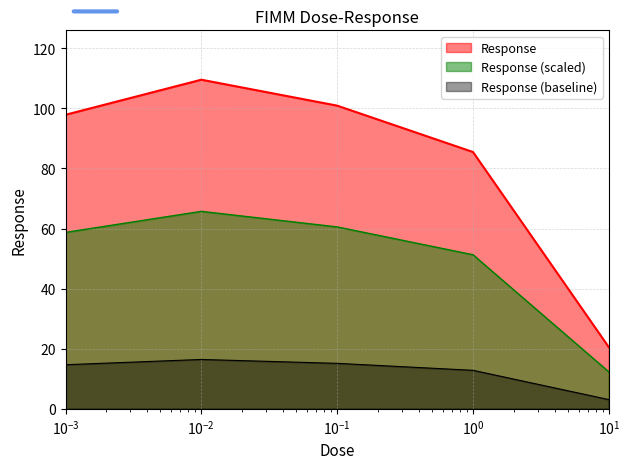

Which series has the widest spread of values?

Response